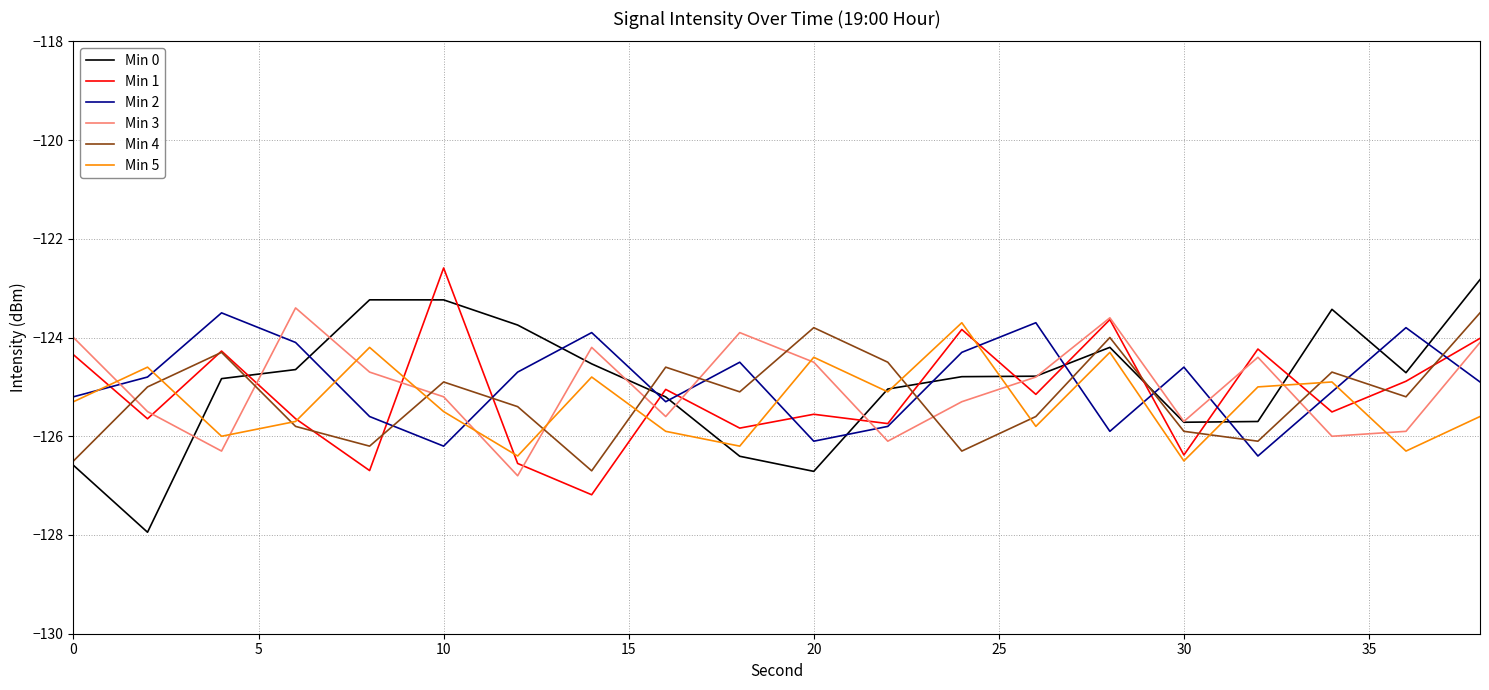

What is the maximum value for Min 0?

-122.8